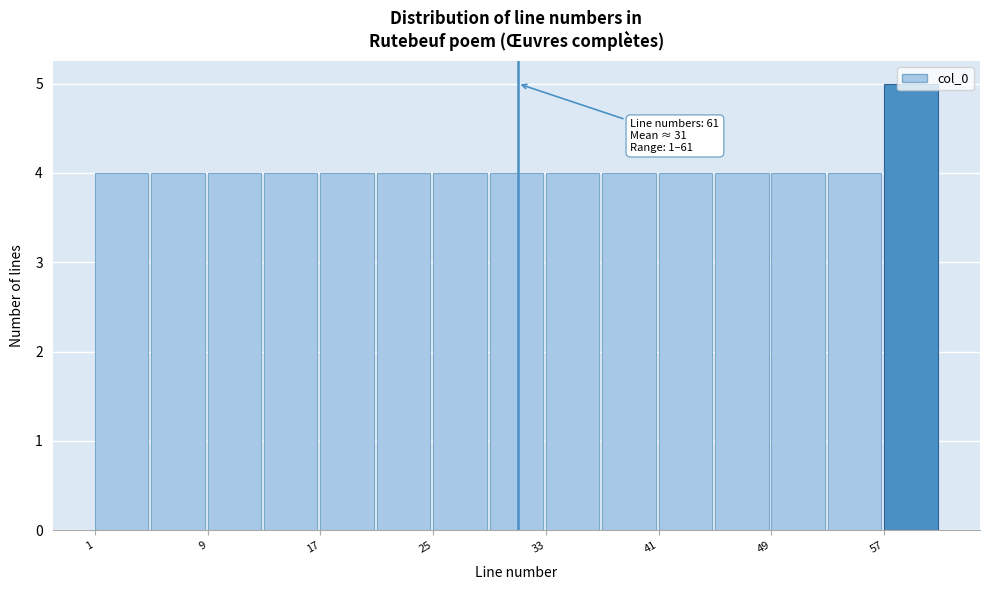

Over which range of the x-axis is the bar tallest?

57 to 61